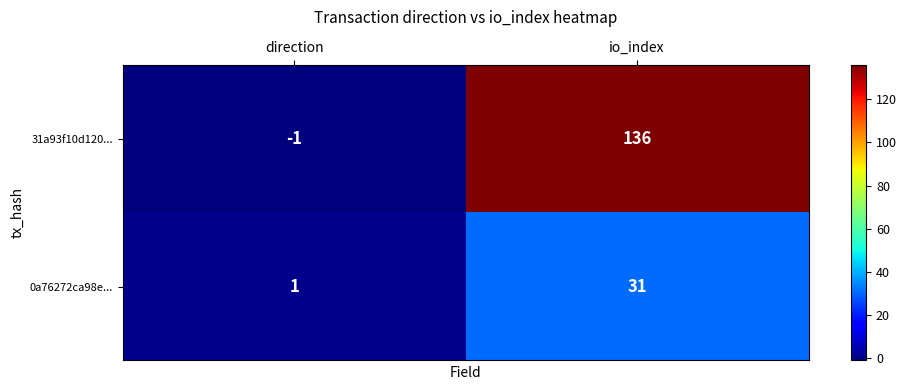

Which label corresponds to the smallest value in the chart?

direction